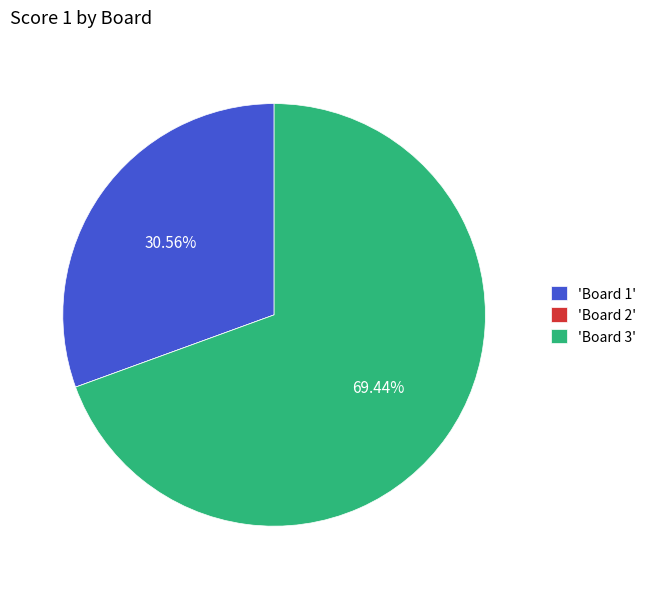

Combined, do 'Board 1' and 'Board 3' account for over 50%?

Yes